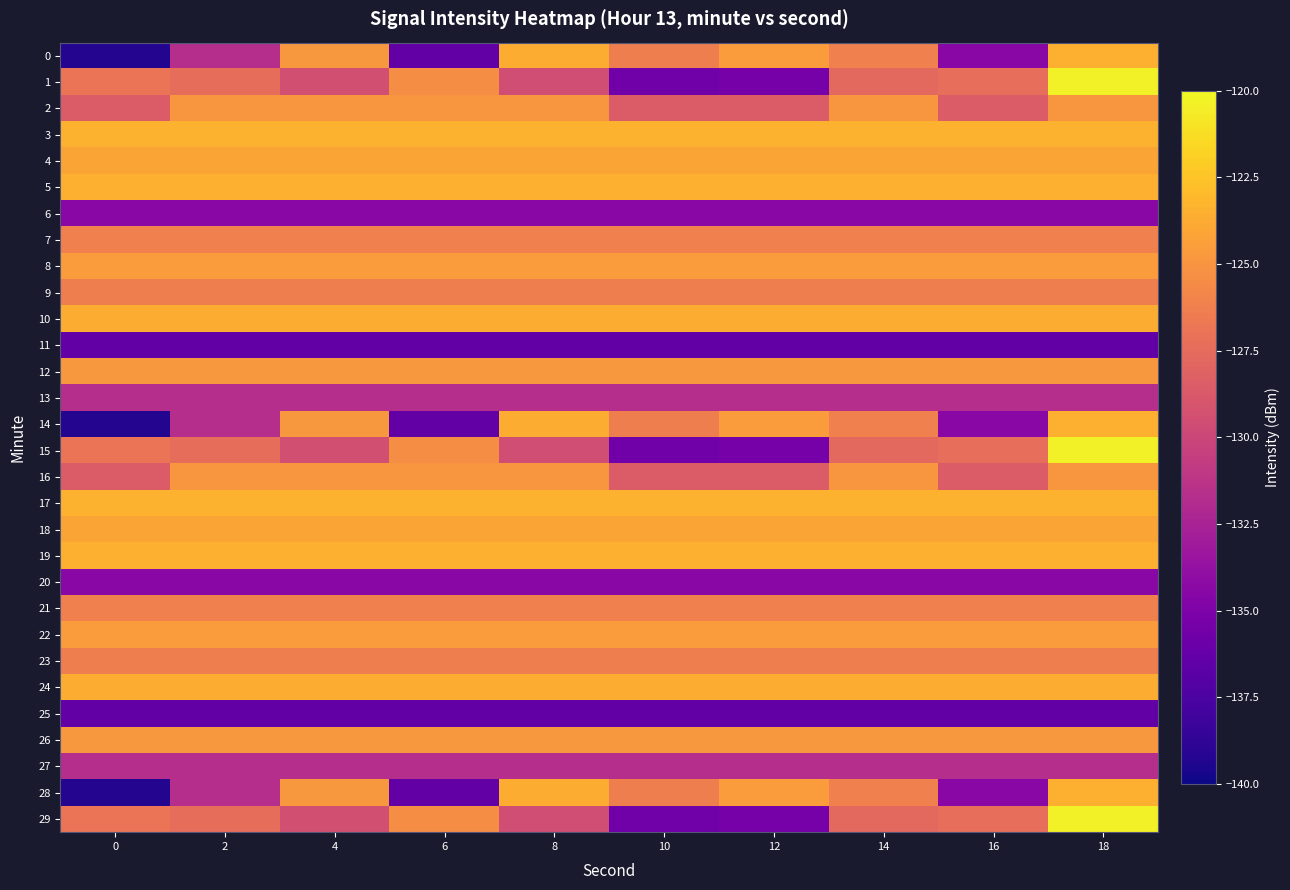

Between 4 and 12, which is larger?

12